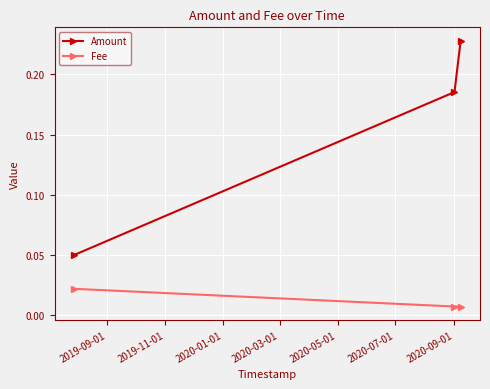

At how many categories does at least one series exceed 0?

3